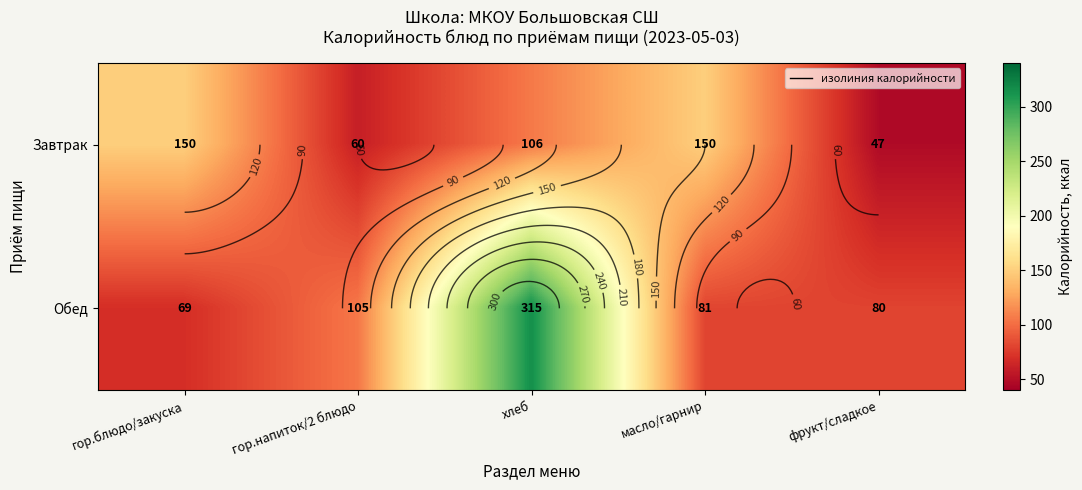

At which label does Обед first exceed 81?

гор.напиток/2 блюдо